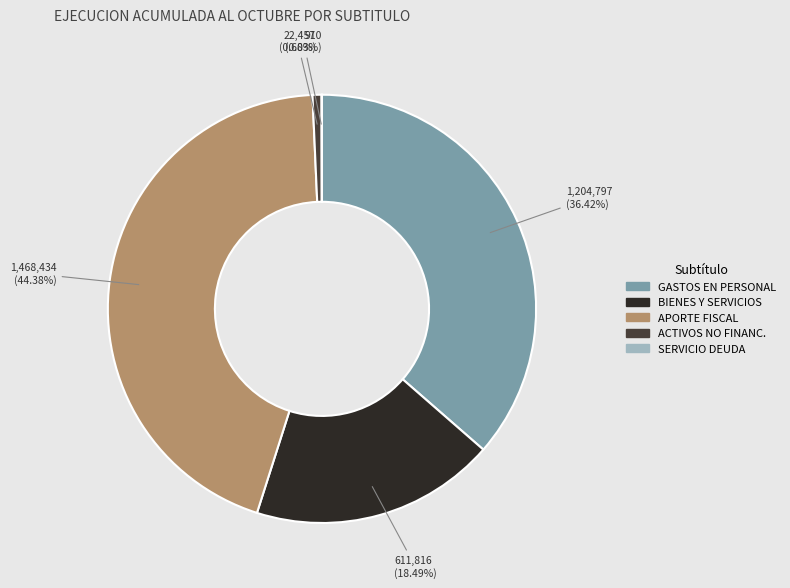

Is there any slice that represents more than half of the pie?

No